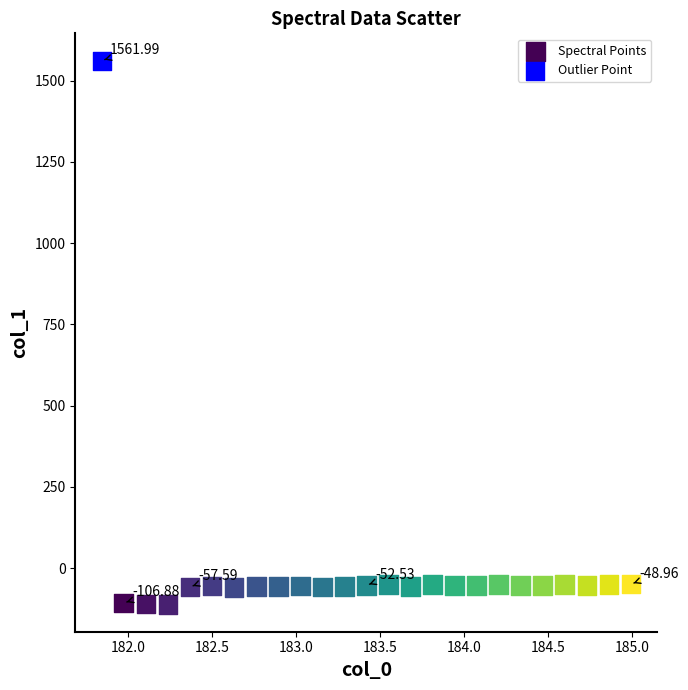

What are all the series names shown in the legend?

Spectral Points, Outlier Point